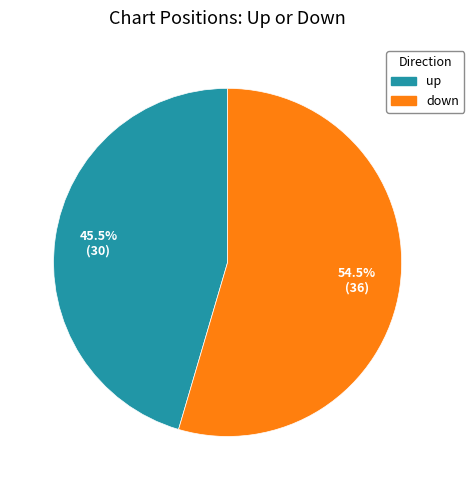

Count the number of slices in the pie.

2